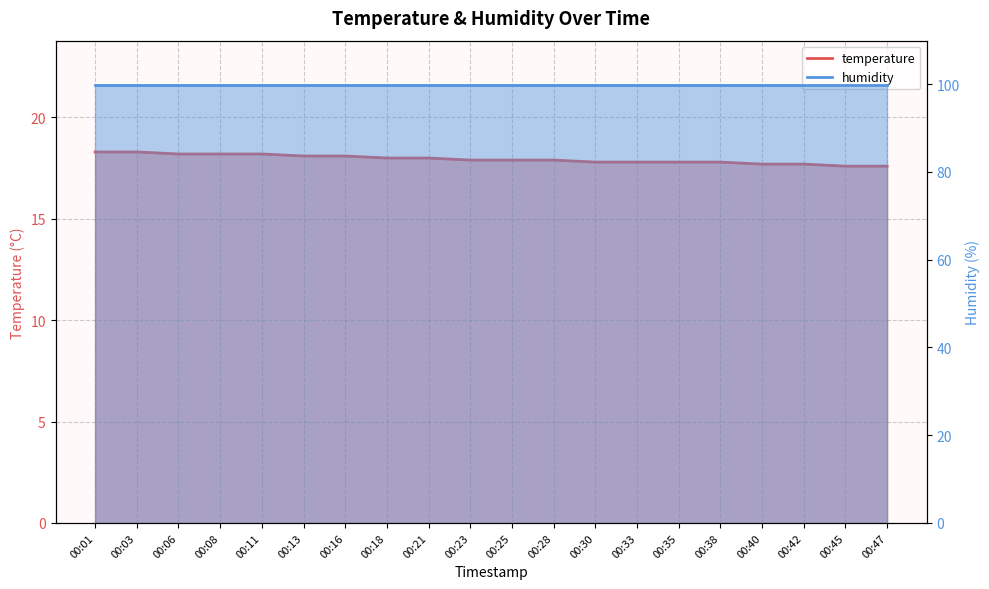

What is the average value?

17.9